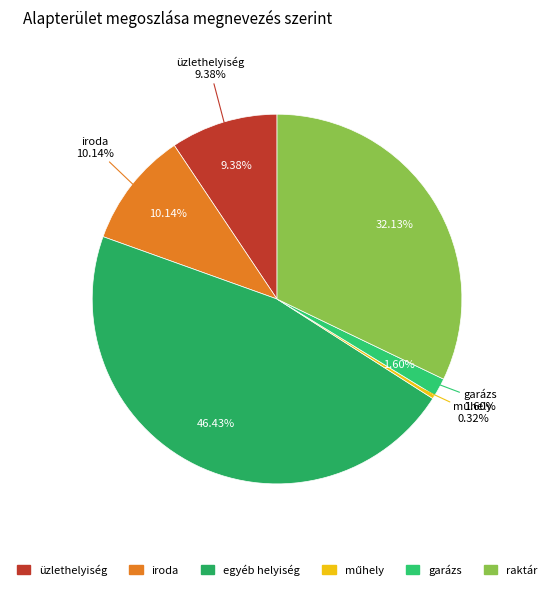

Is there any slice that represents more than half of the pie?

No